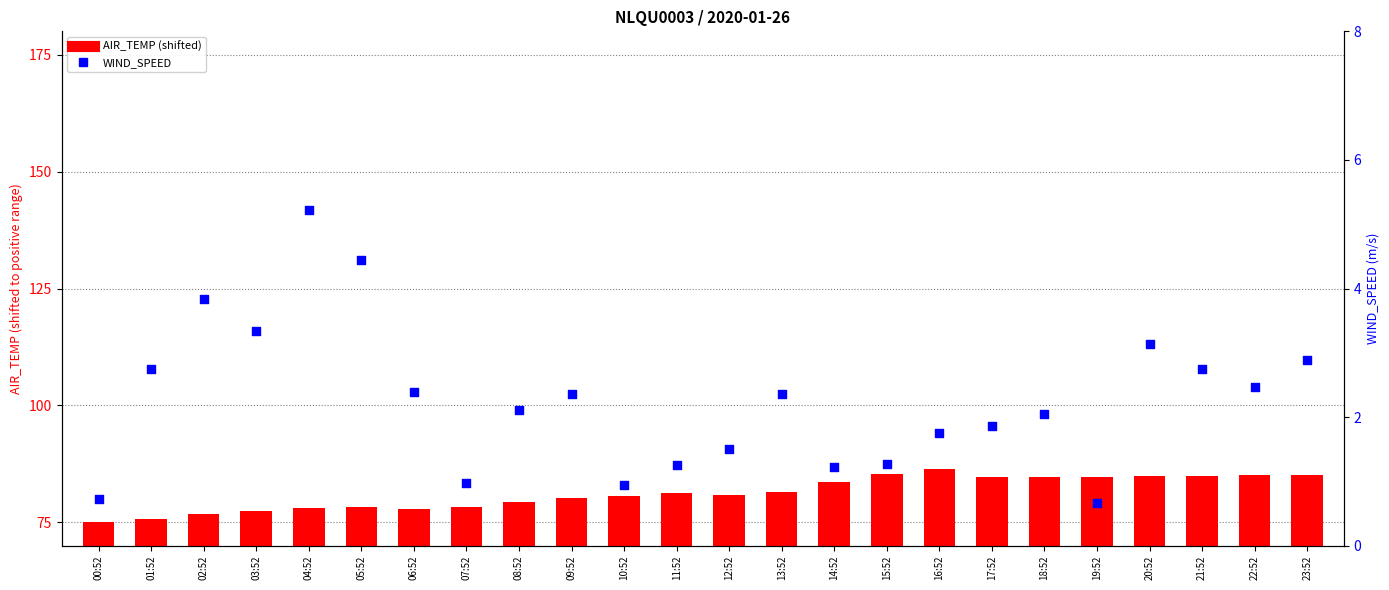

Is the value of WIND_SPEED at 20:52 greater than the value of AIR_TEMP (shifted) at 06:52?

No